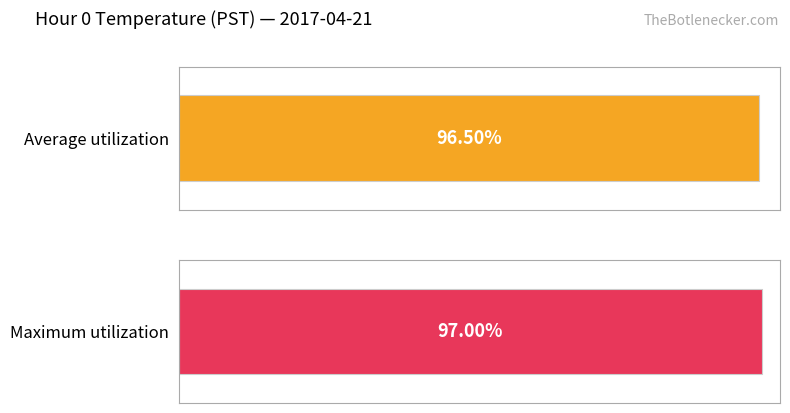

Which series has the widest spread of values?

Maximum utilization